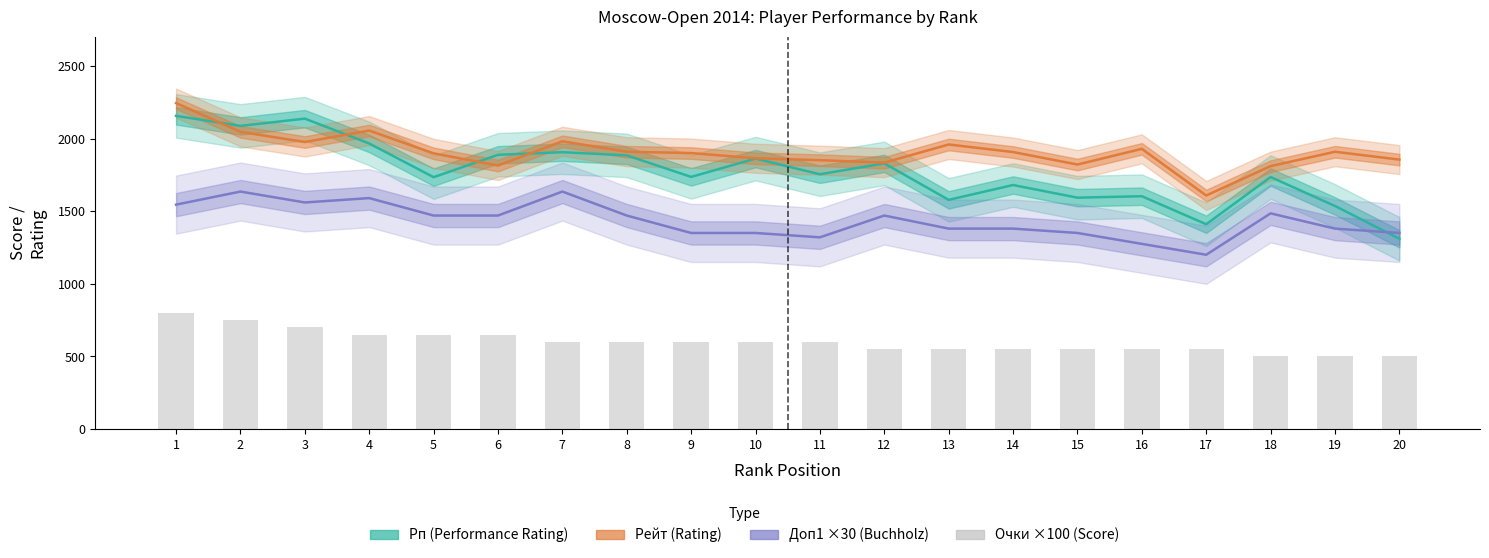

What is the value of the Рейт (Rating) bar at the 4th from the left?

2055